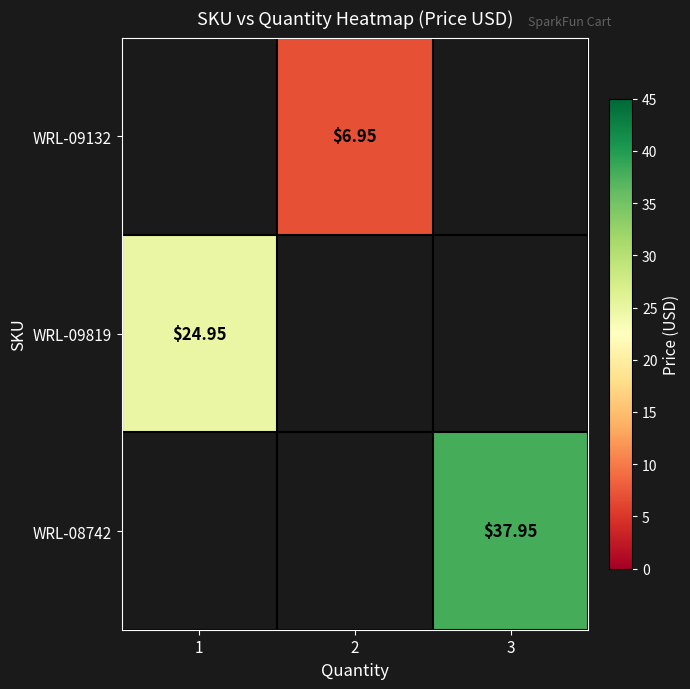

List the labels in order of WRL-09132 value, largest first.

1, 2, 3